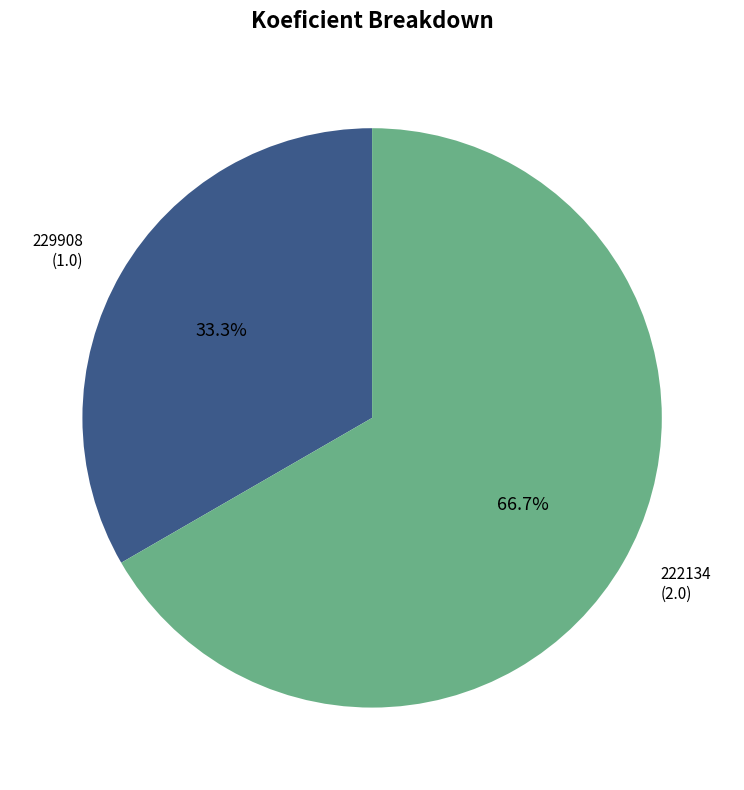

What is the majority slice?

222134